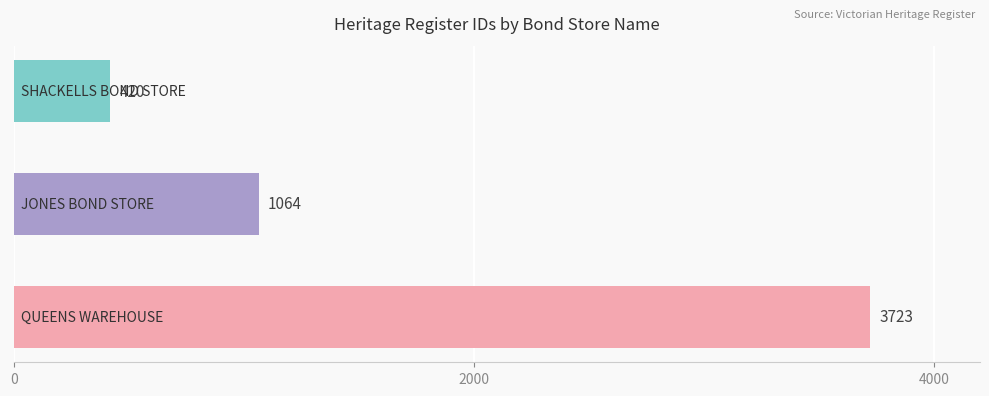

What is the value of the 1st bar from the top?

420